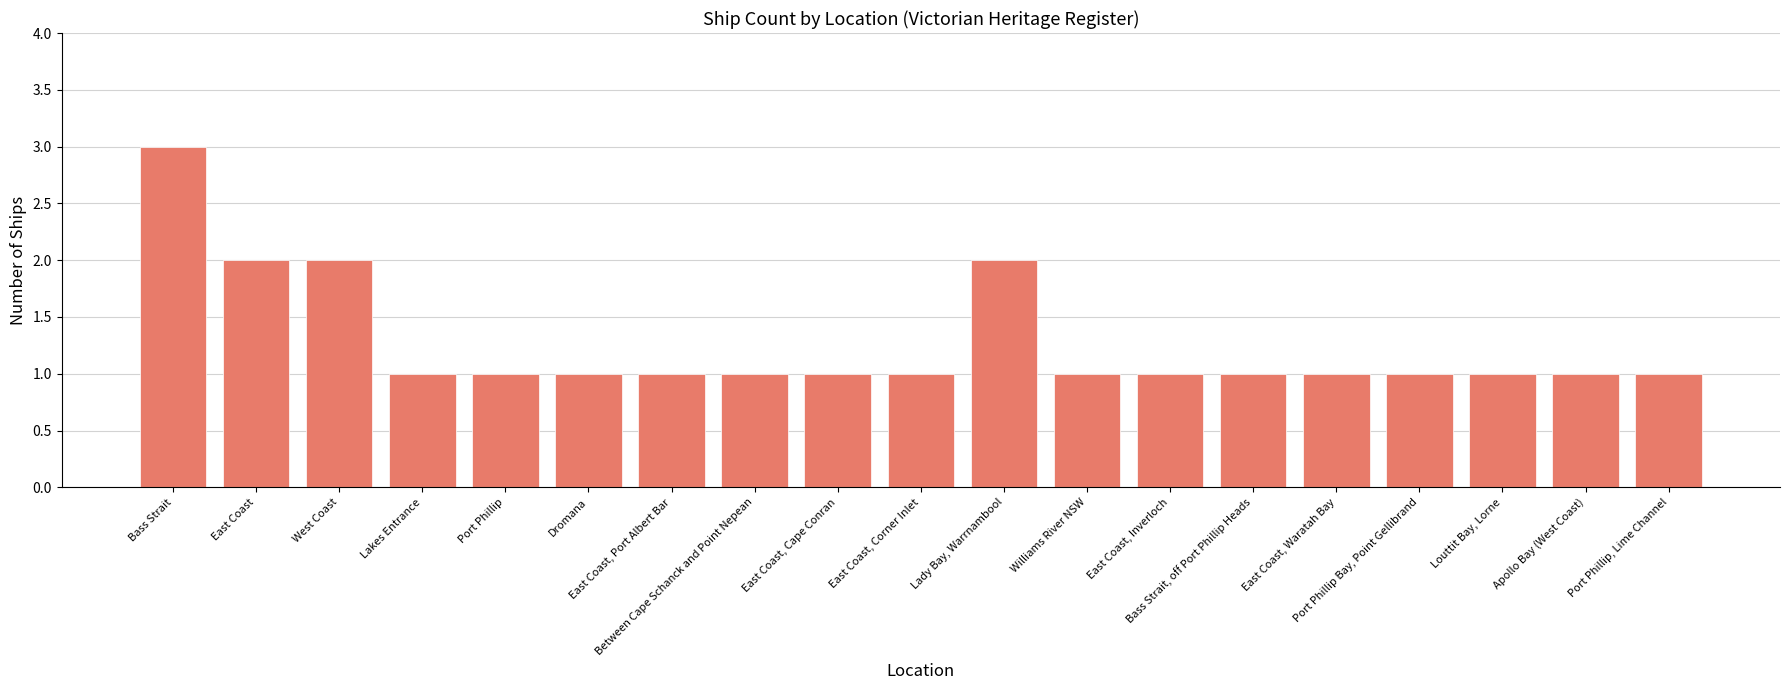

What value does the data have at Apollo Bay (West Coast)?

1